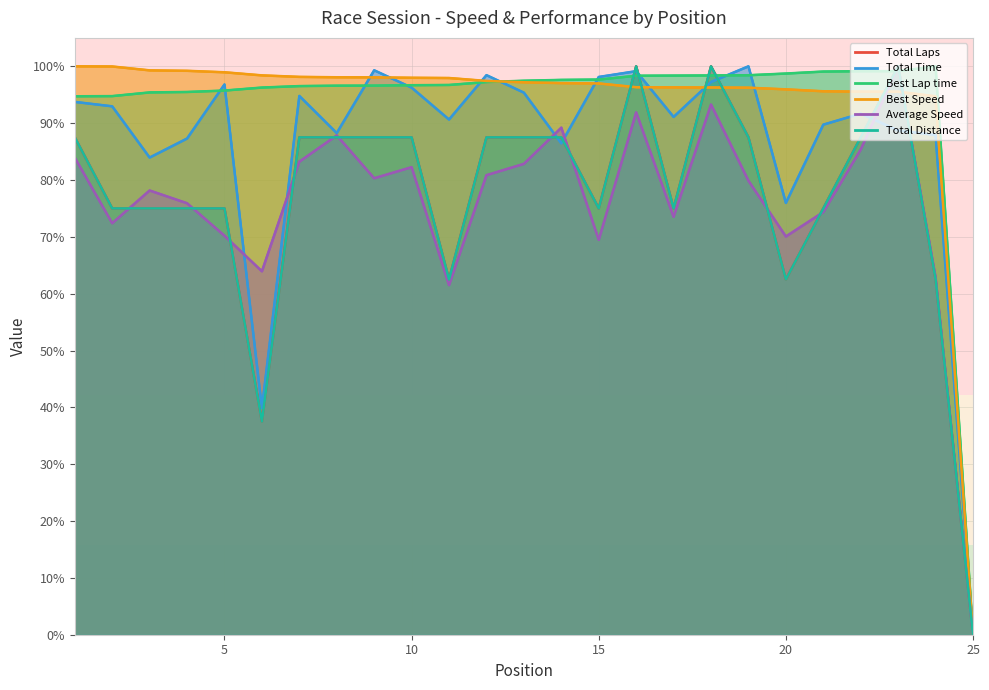

Count the number of data series in this chart.

6